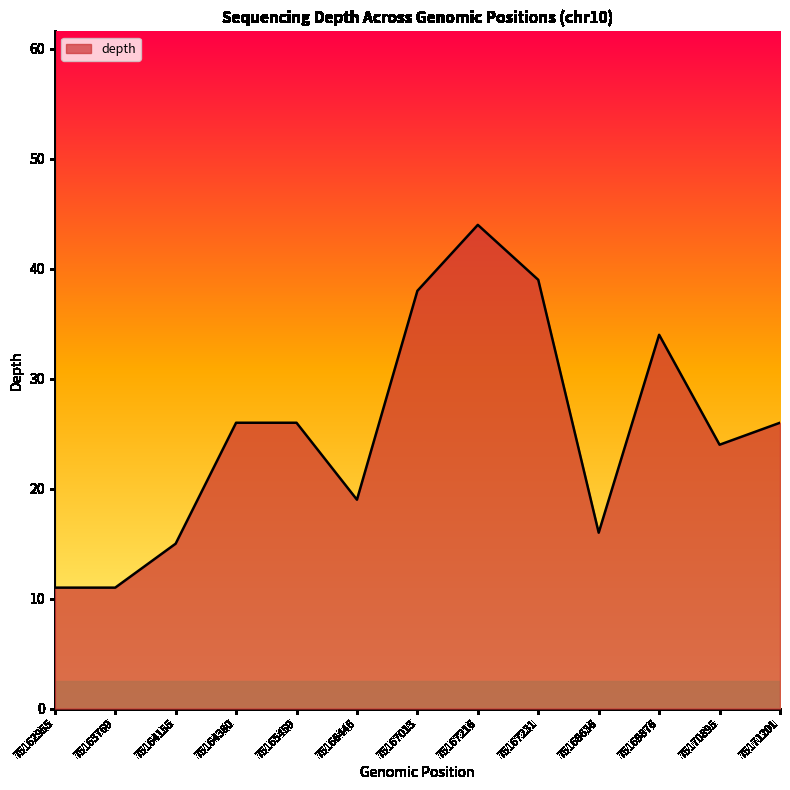

What is the sum of all values?

329